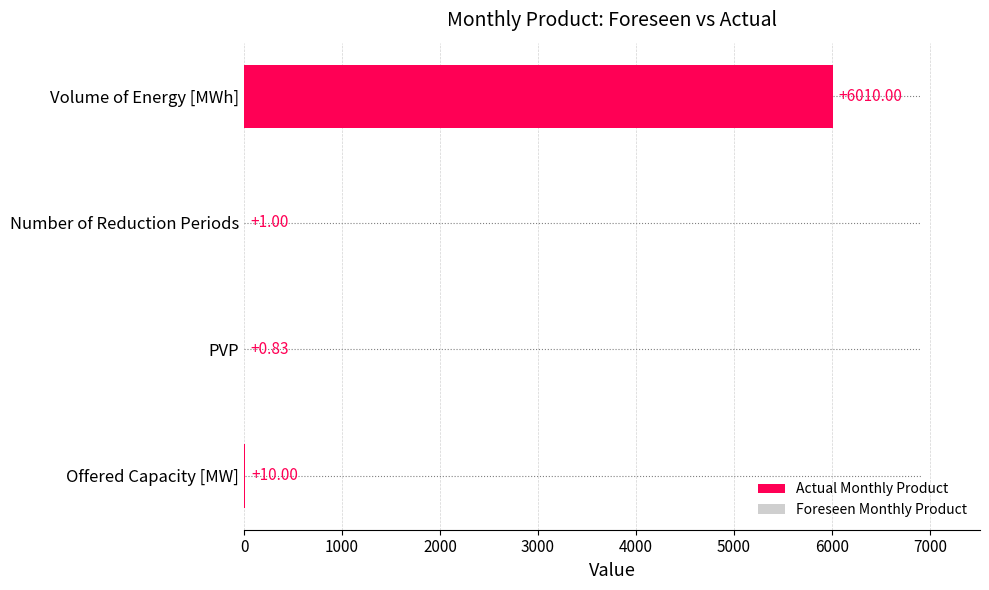

What is the sum of the values at Number of Reduction Periods and Volume of Energy [MWh]?

6011.0